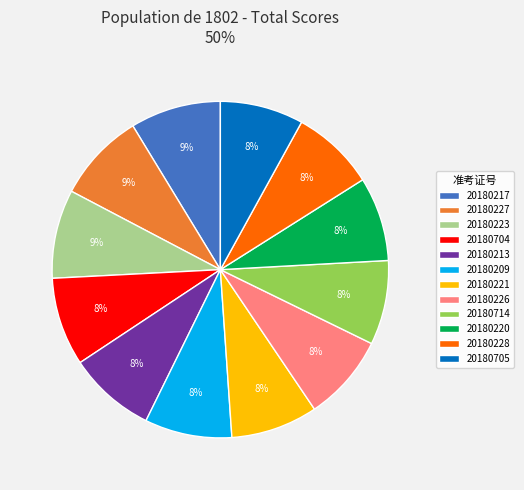

Combined, do 20180704 and 20180227 account for over 50%?

No